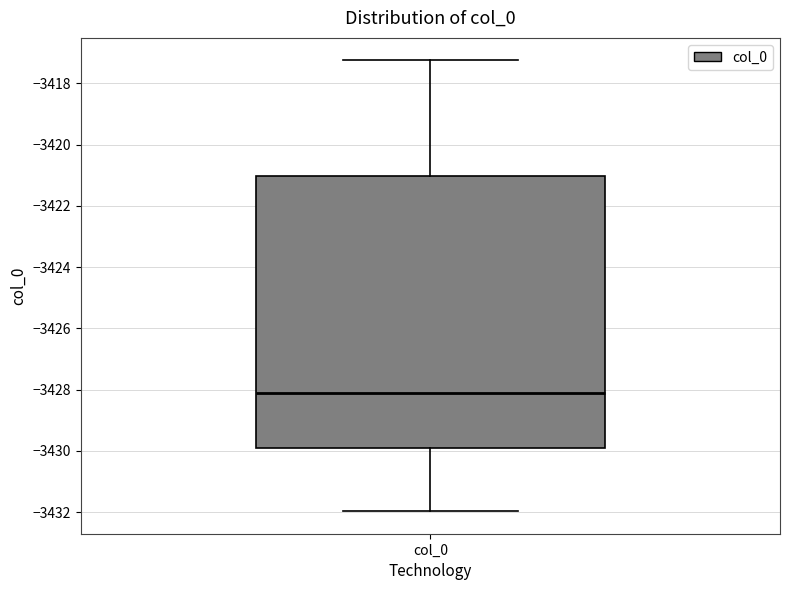

Transcribe this box plot: give where the median line is, the range the box spans, and where the two whiskers end, as read against the y-axis. The values are not printed on the chart, so give them approximately, as read against the axis.

median -3428.2, box -3430.0 to -3421.0, whiskers -3432.0 to -3417.2